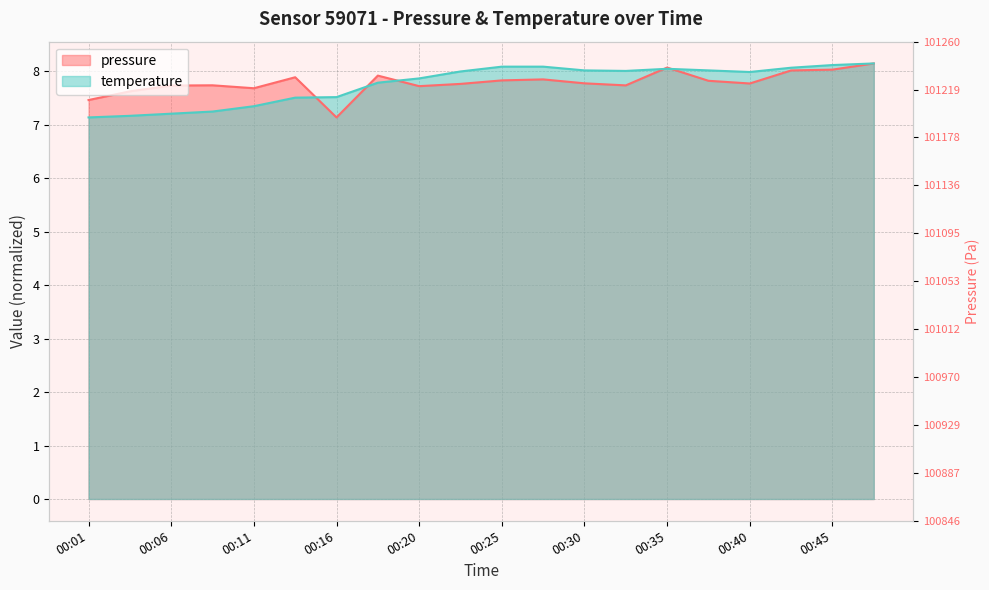

At 00:37, list the series in order from largest to smallest.

temperature, pressure